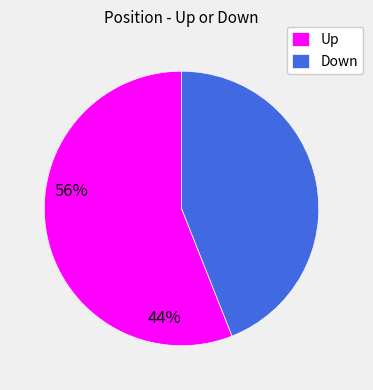

Is there a majority slice in this chart?

Yes